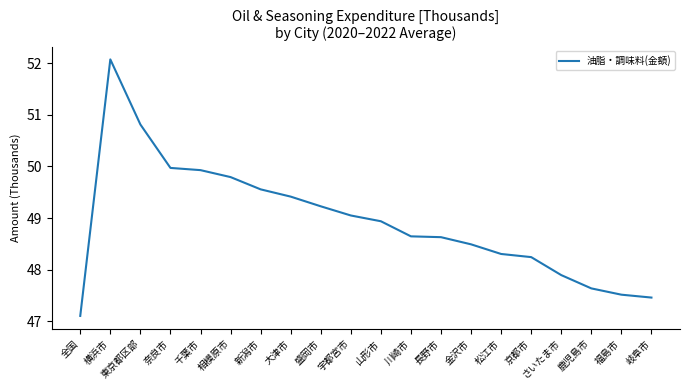

What position from the left is 長野市?

13